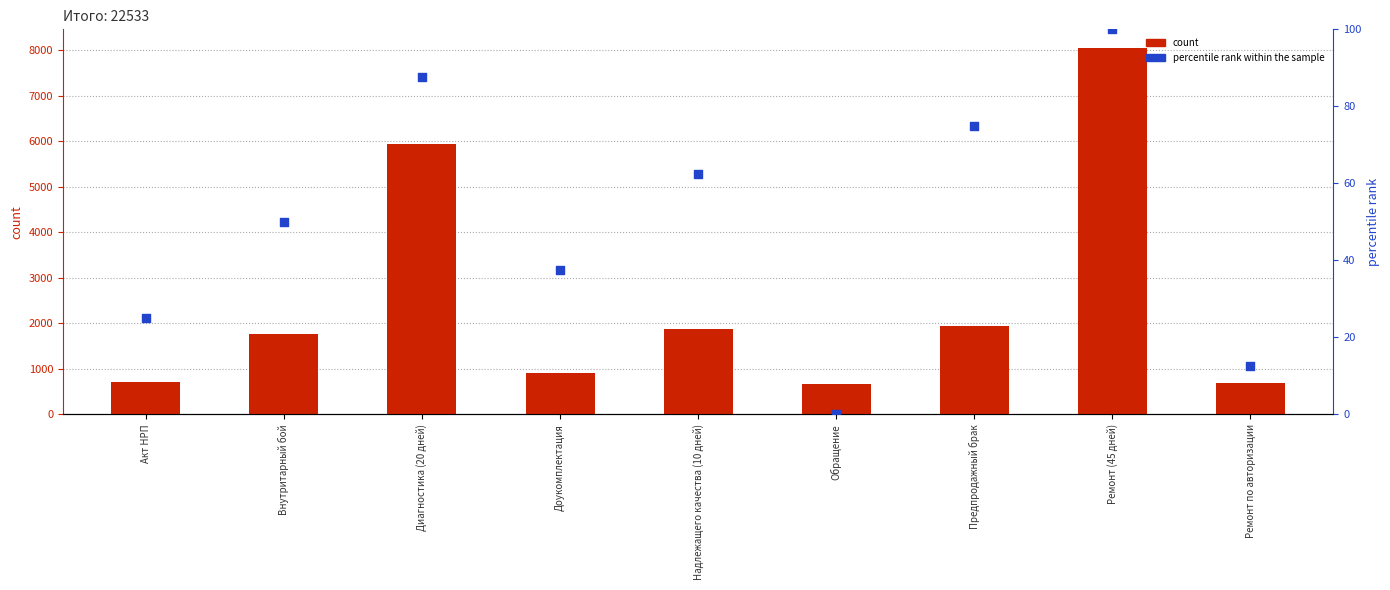

What are all the series names shown in the legend?

count, percentile rank within the sample